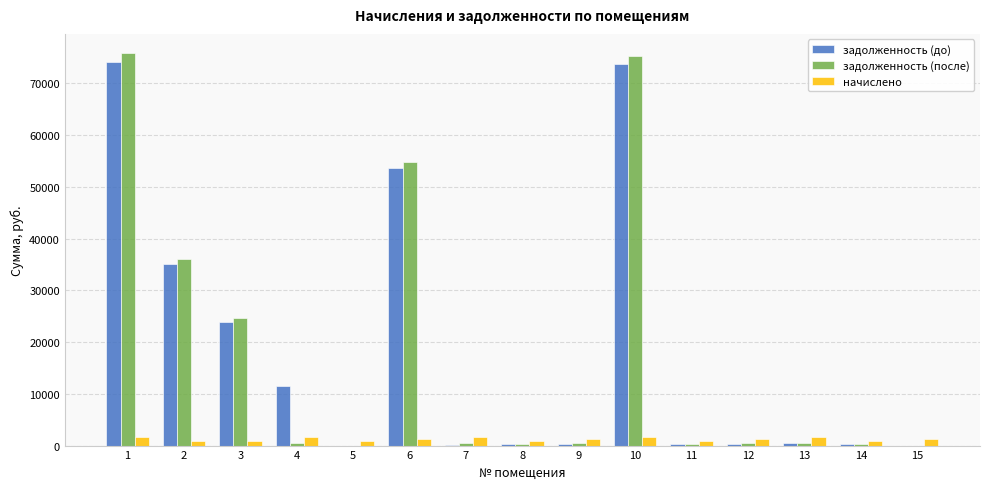

What is the sum of all задолженность (после) values?

269979.1